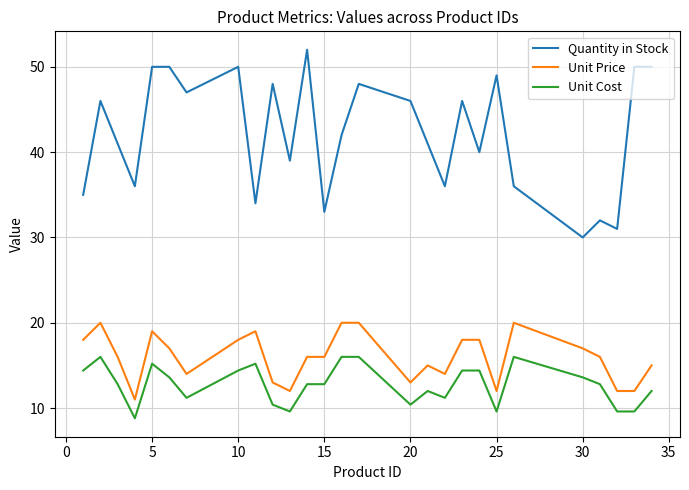

Rank the series by their maximum value, from highest to lowest.

Quantity in Stock, Unit Price, Unit Cost